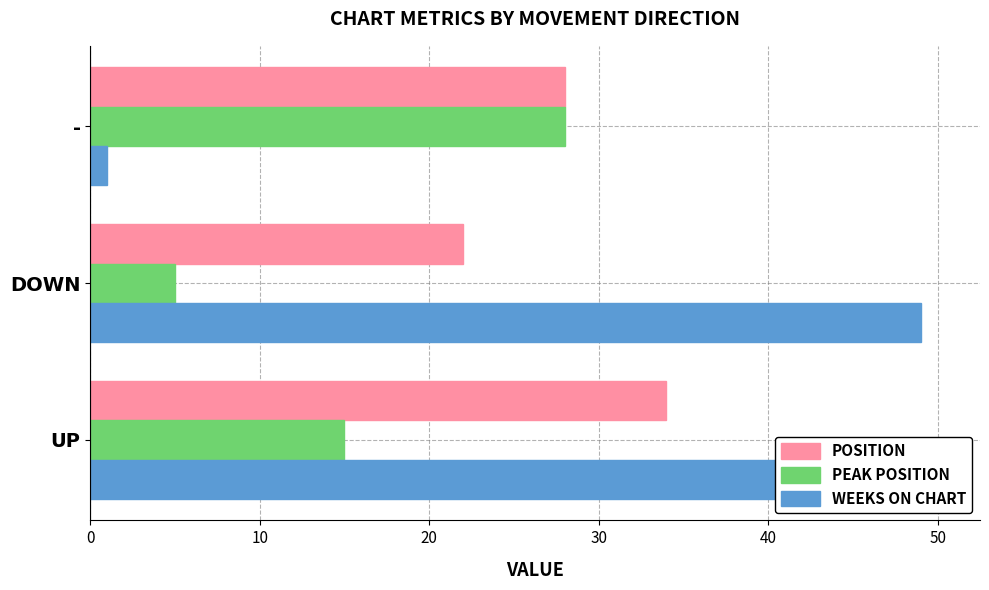

List the series in order of their peak value, highest first.

Weeks on Chart, Position, Peak Position